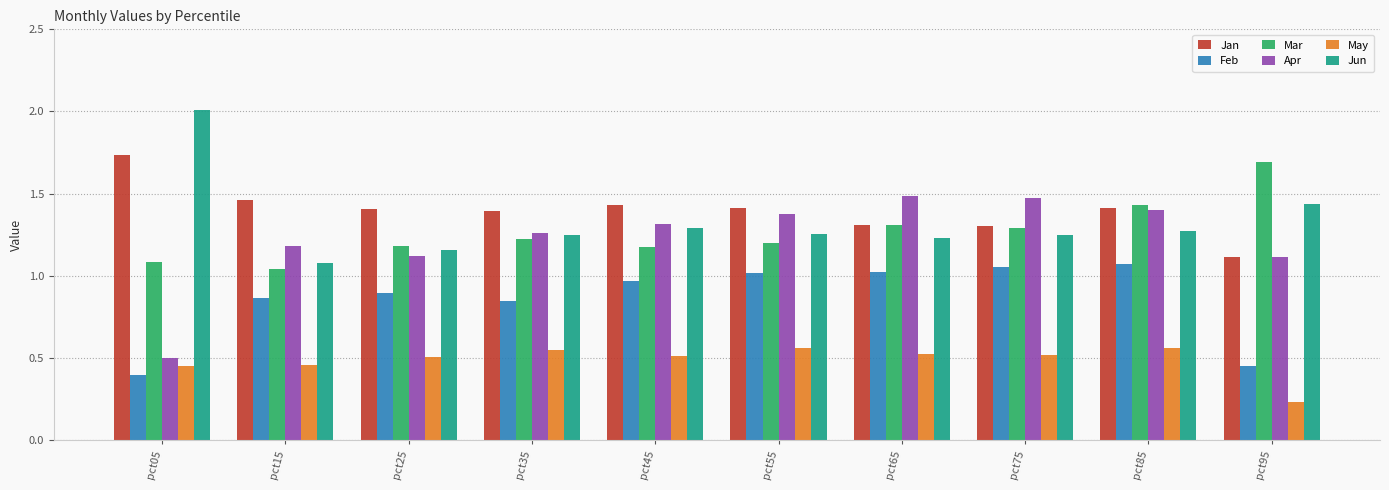

The Jan series shows 2.2 at pct15. True or false?

False